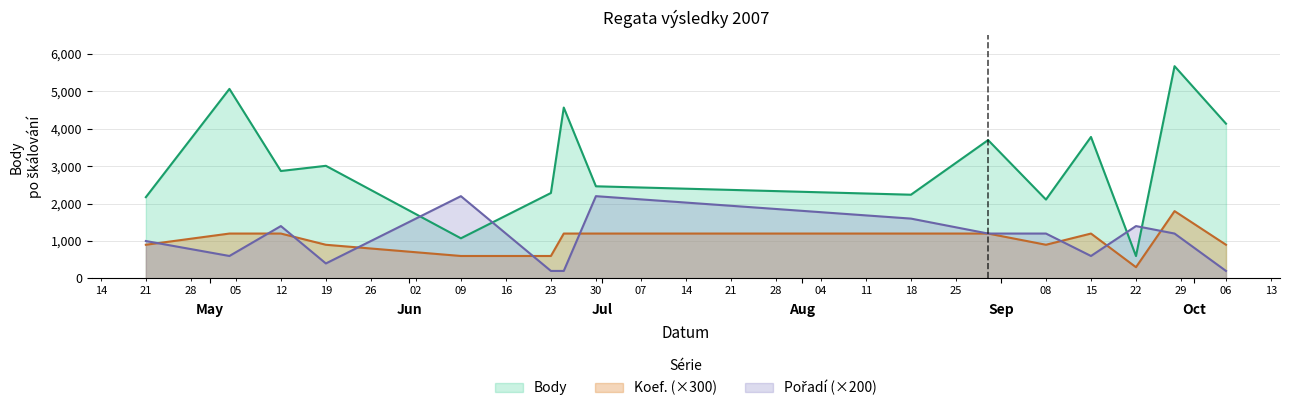

At 2007-05-04, list the series in order from largest to smallest.

Body, Koef., Pořadí